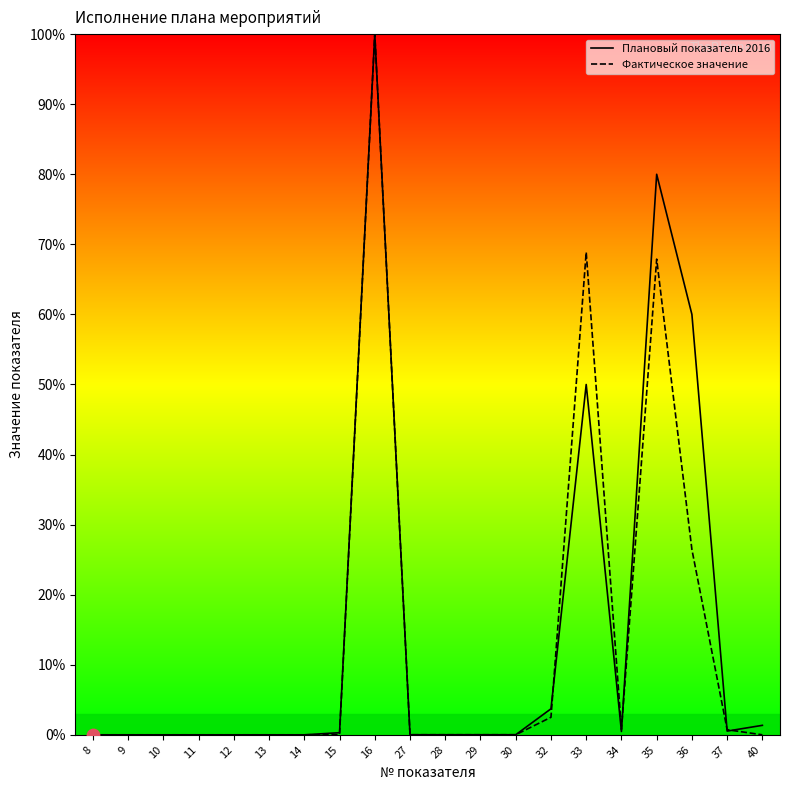

What are all the series names shown in the legend?

Плановый показатель 2016, Фактическое значение